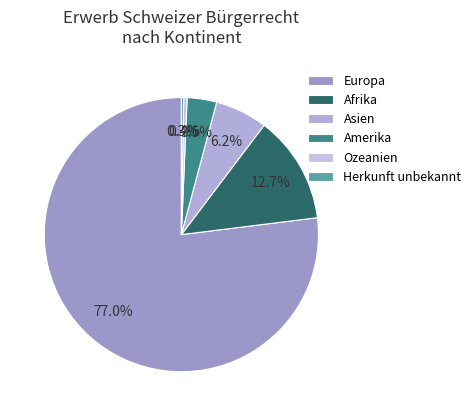

Which category has the smallest portion of the pie?

Herkunft unbekannt